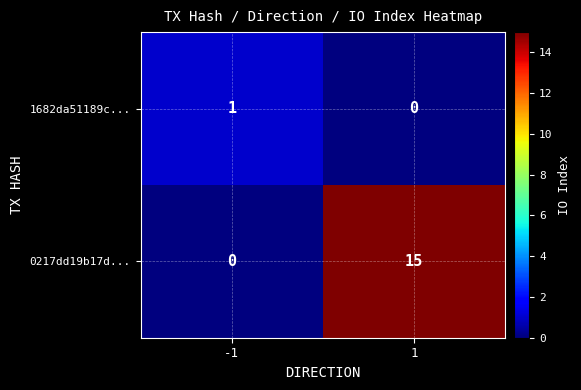

What is the difference between the highest and lowest values at 1?

15